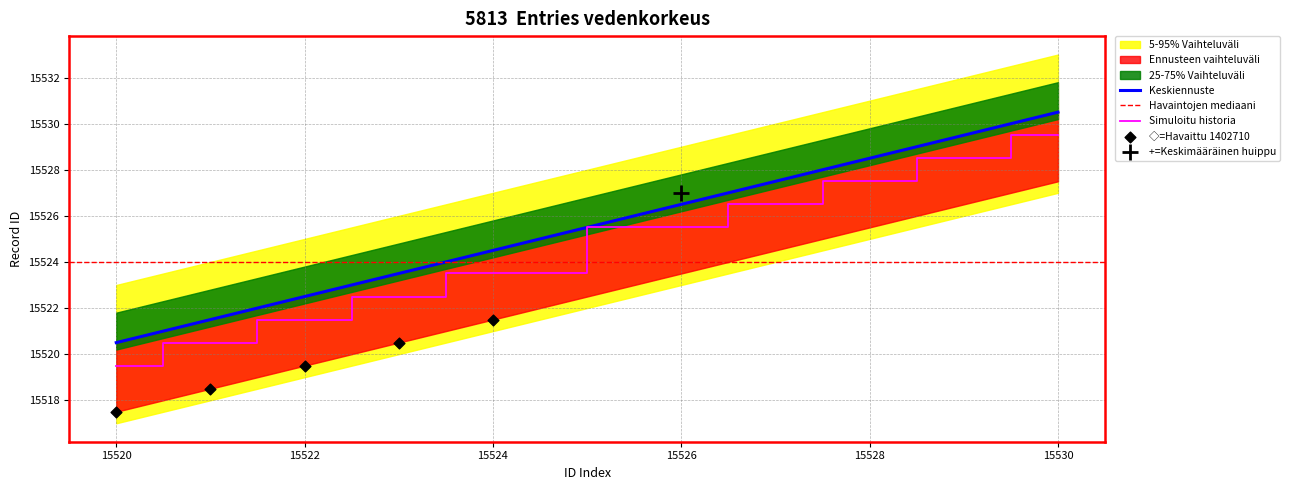

Is the value of 25-75% Vaihteluväli at 15528 greater than the value of 5-95% Vaihteluväli at 15529?

No